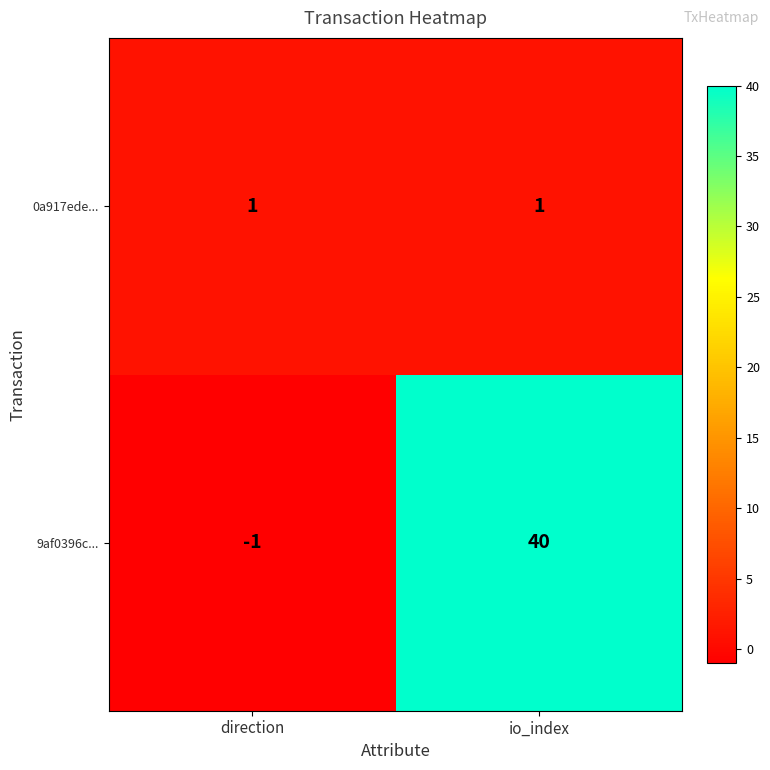

At direction, list the series in order from largest to smallest.

0a917ede..., 9af0396c...